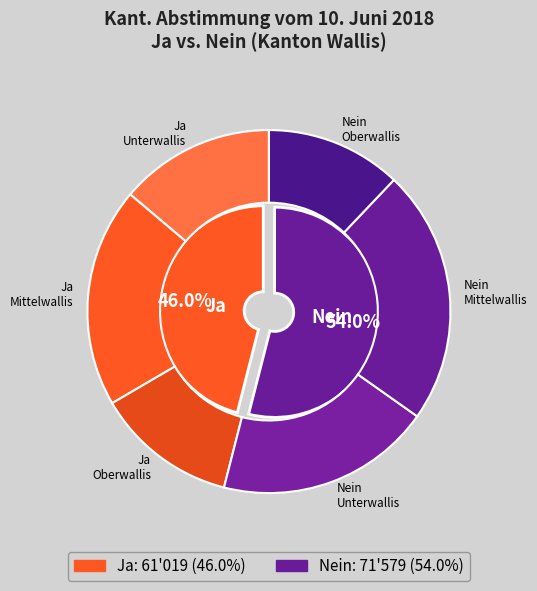

What is the smallest slice in the pie chart?

Oberwallis